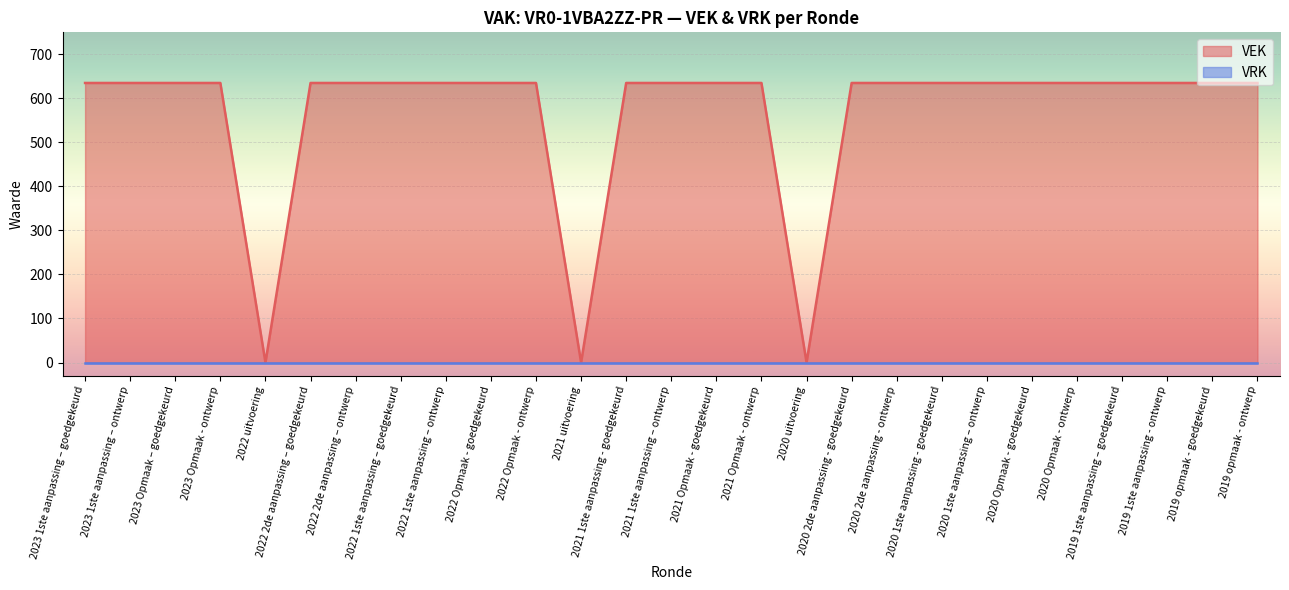

Does the chart display data point markers on the line(s)?

No